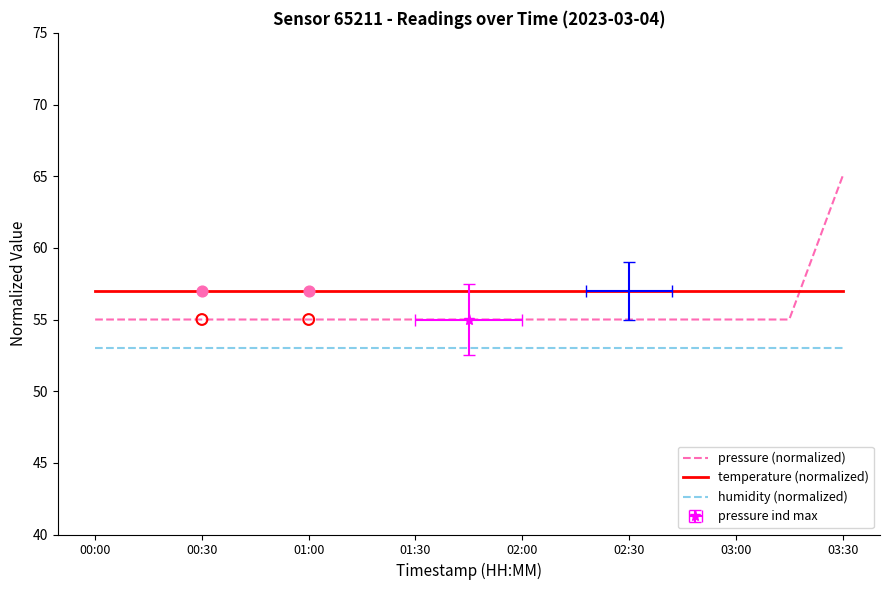

What is the total value across all series at 01:30?

165.0